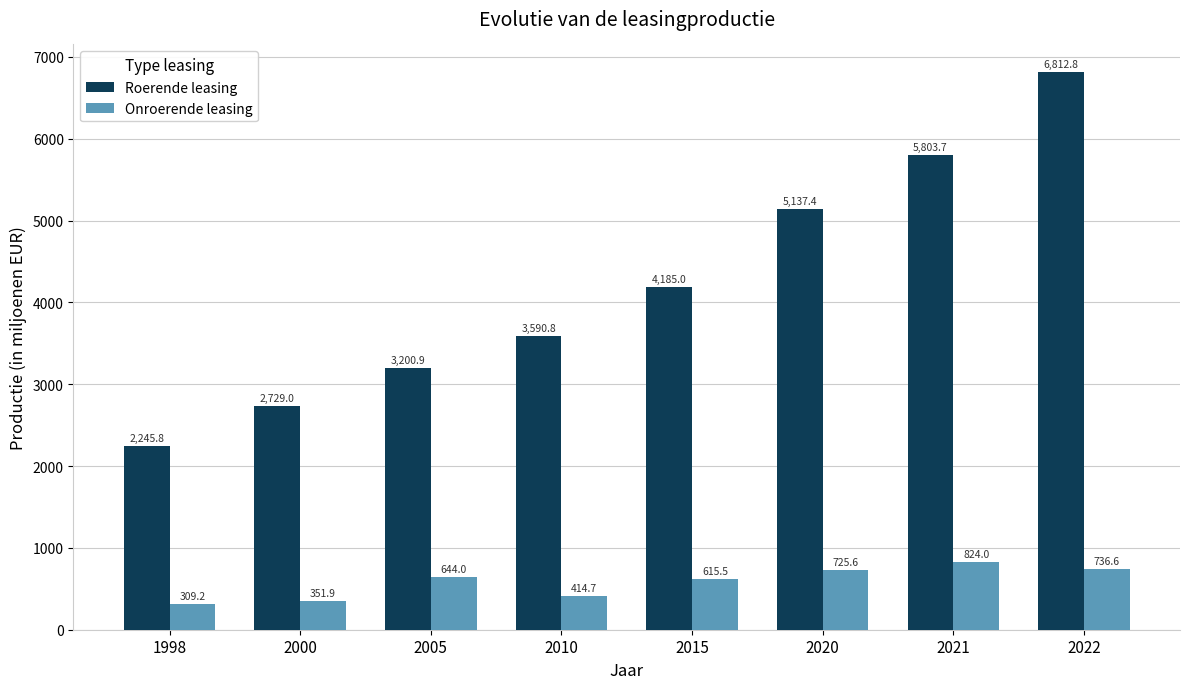

Rank the series at 2022 from highest to lowest value.

Roerende leasing, Onroerende leasing